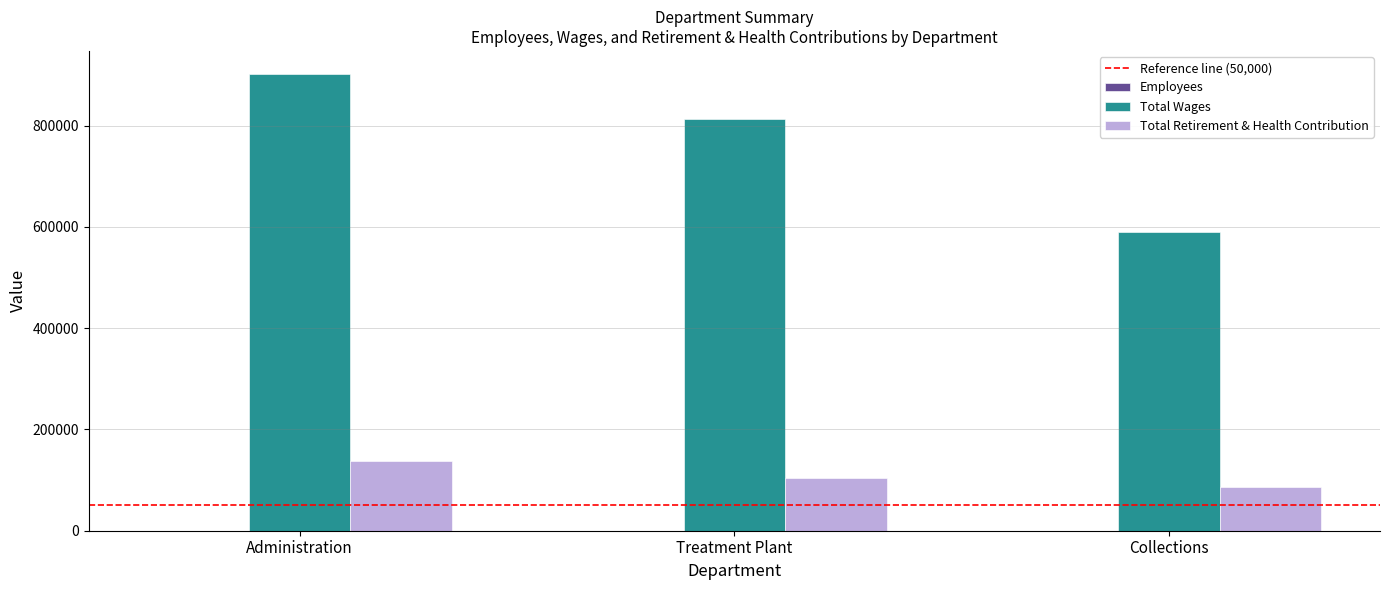

Is it true that Total Retirement & Health Contribution equals 86823 at Collections?

True